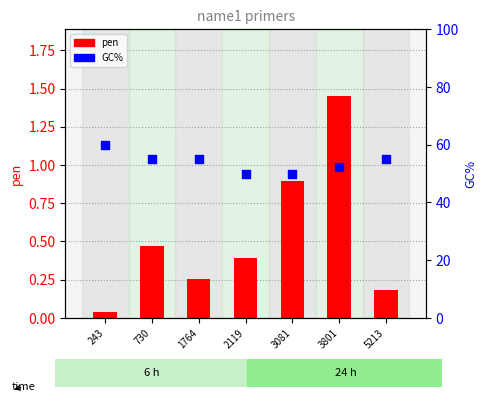

At how many categories does at least one series exceed 16?

7